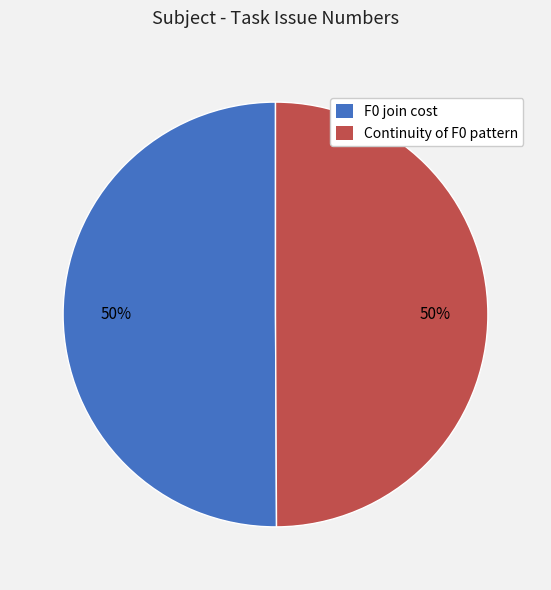

Is the sum of F0 join cost and Continuity of F0 pattern greater than half?

Yes